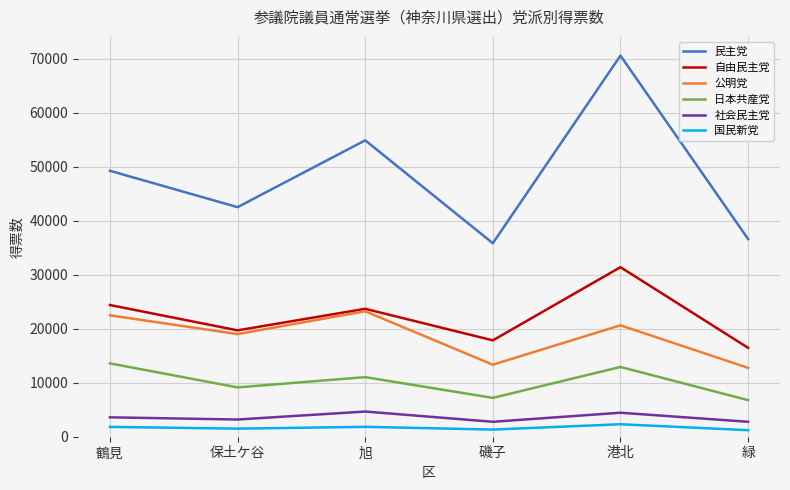

The value of 民主党 at 港北 is 70609. True or false?

True